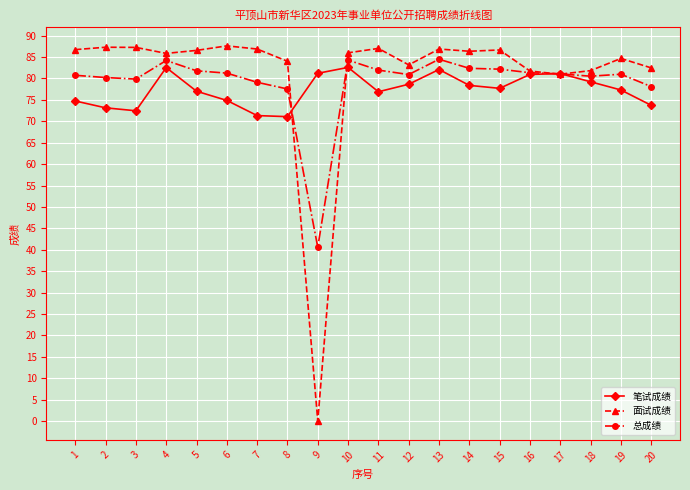

What is the sum of all 面试成绩 values?

1620.1